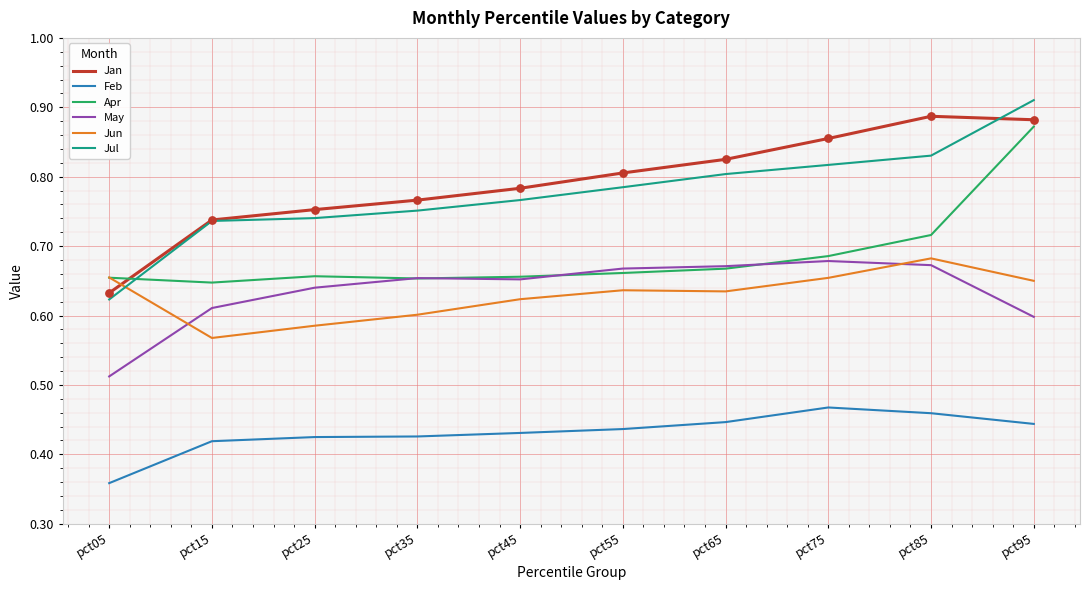

What is the total value across all series at pct85?

4.2